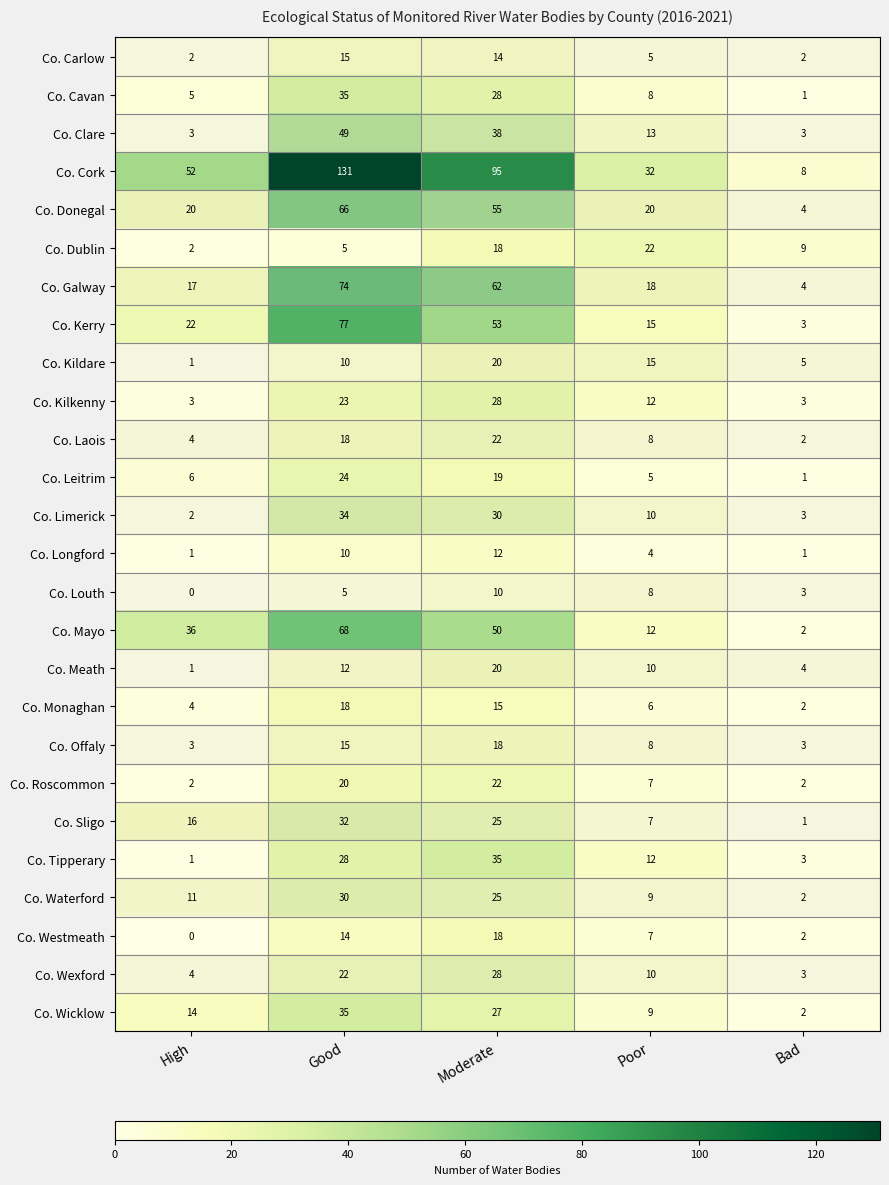

What is the difference between the Co. Kilkenny values at Good and Moderate?

5